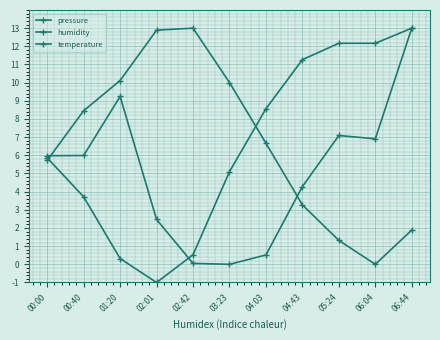

Does the chart have visible grid lines?

Yes